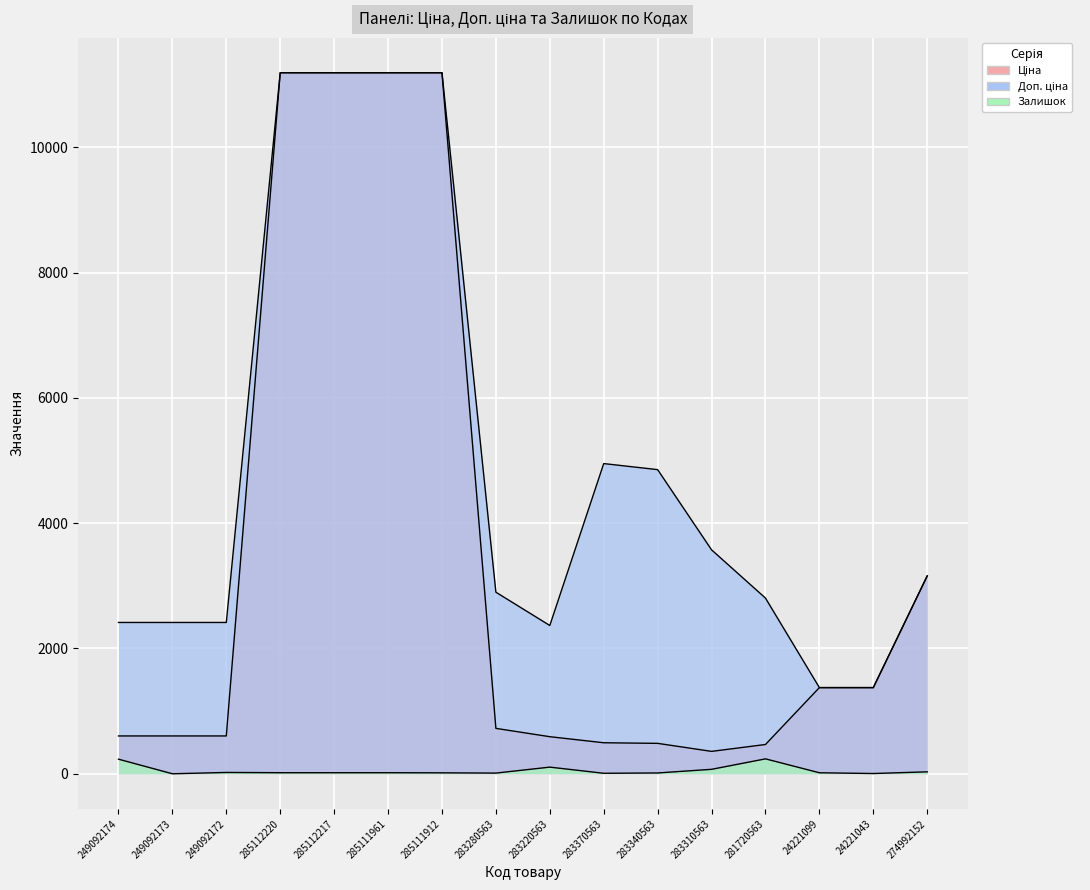

How many lines are shown in the chart?

3